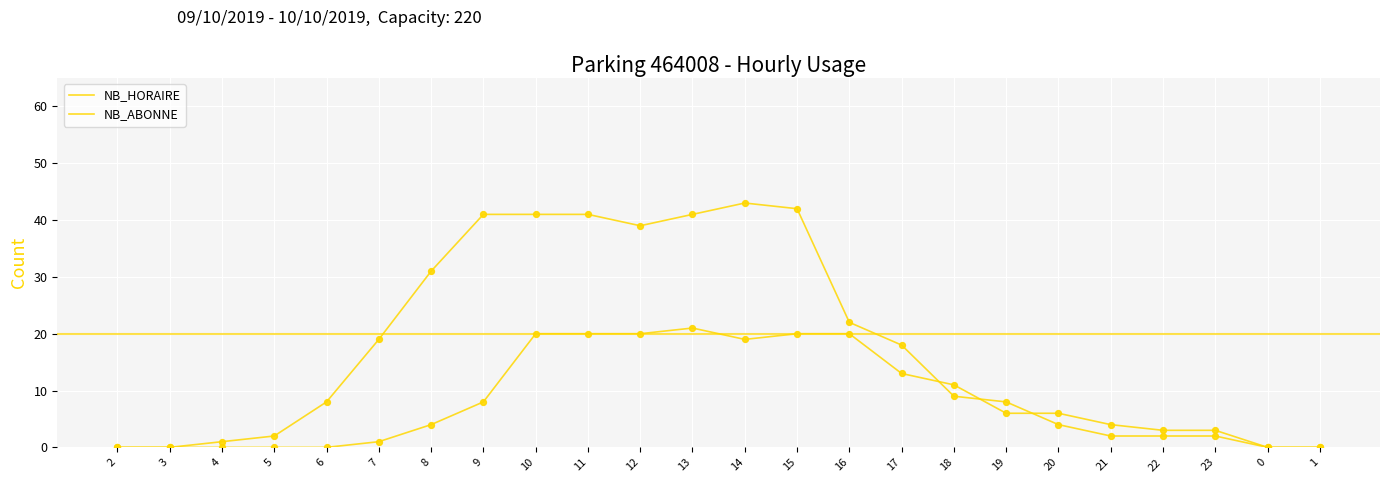

How many lines are shown in the chart?

2